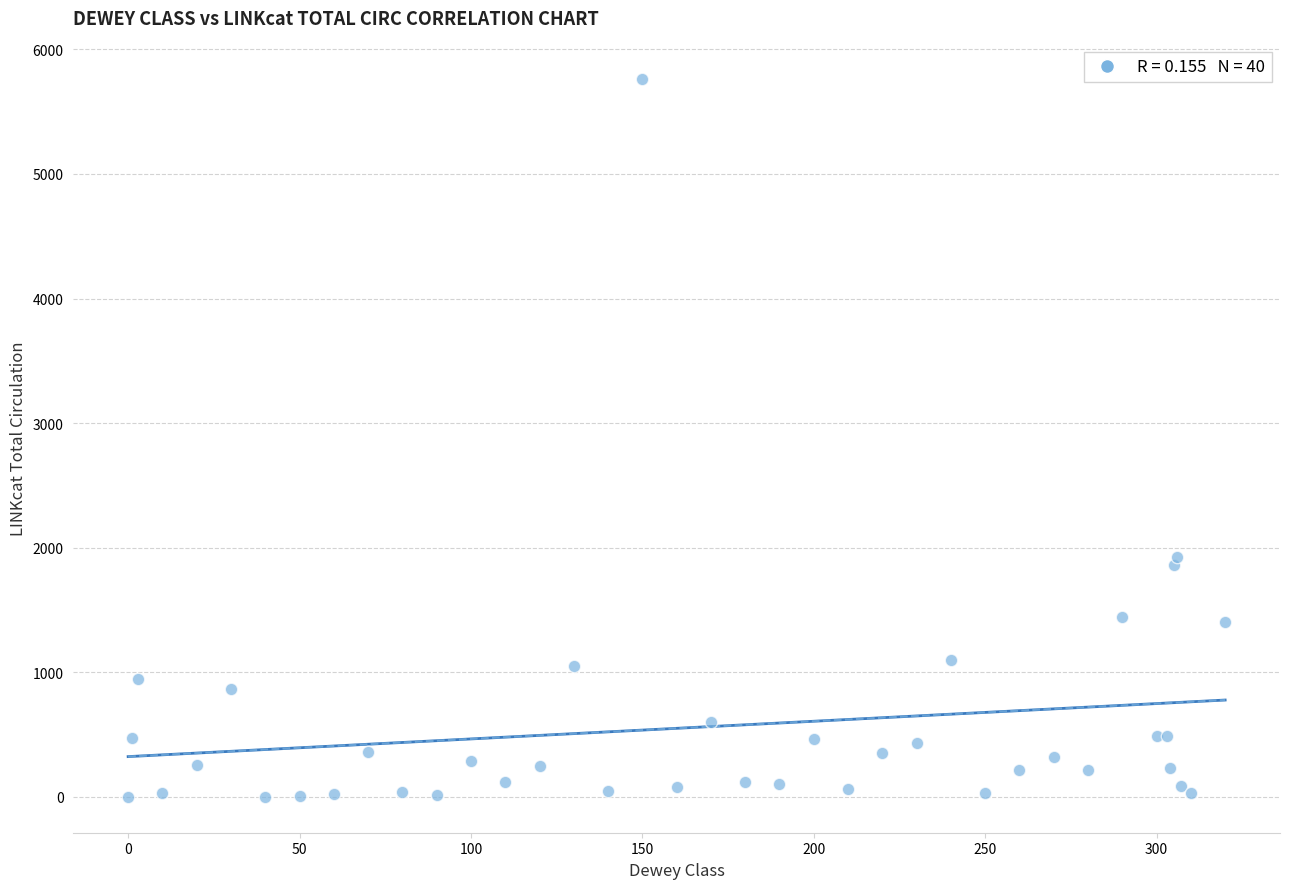

What Y value in the scatter plot is closest to 2880?

1926